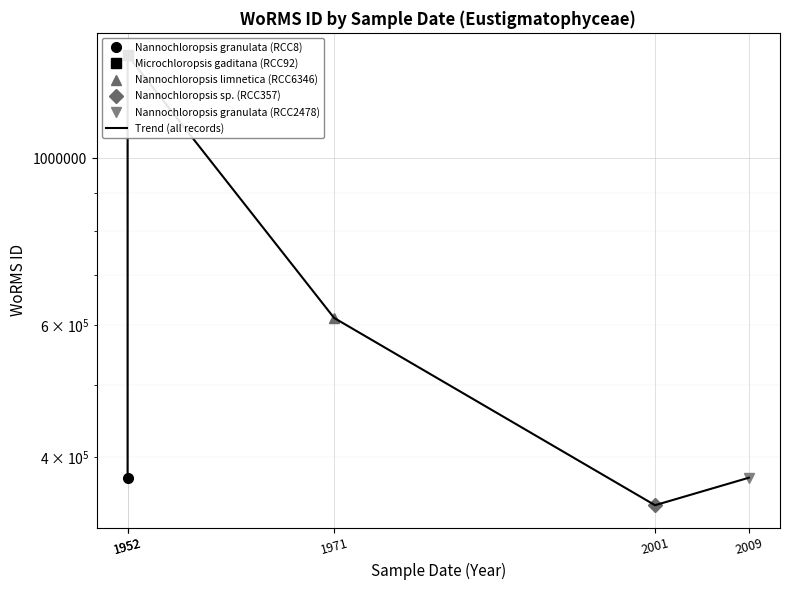

The chart shows a value of 375856 at 2009. True or false?

True